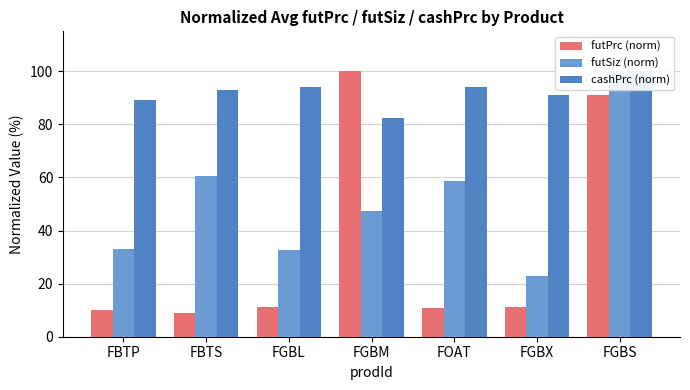

Does the chart contain stacked bars?

No